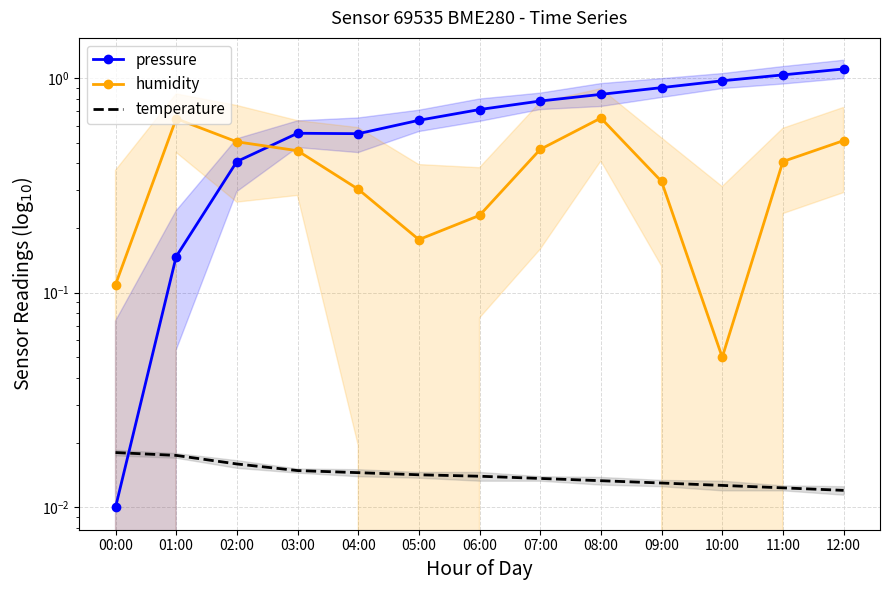

What are all the series names shown in the legend?

pressure, humidity, temperature